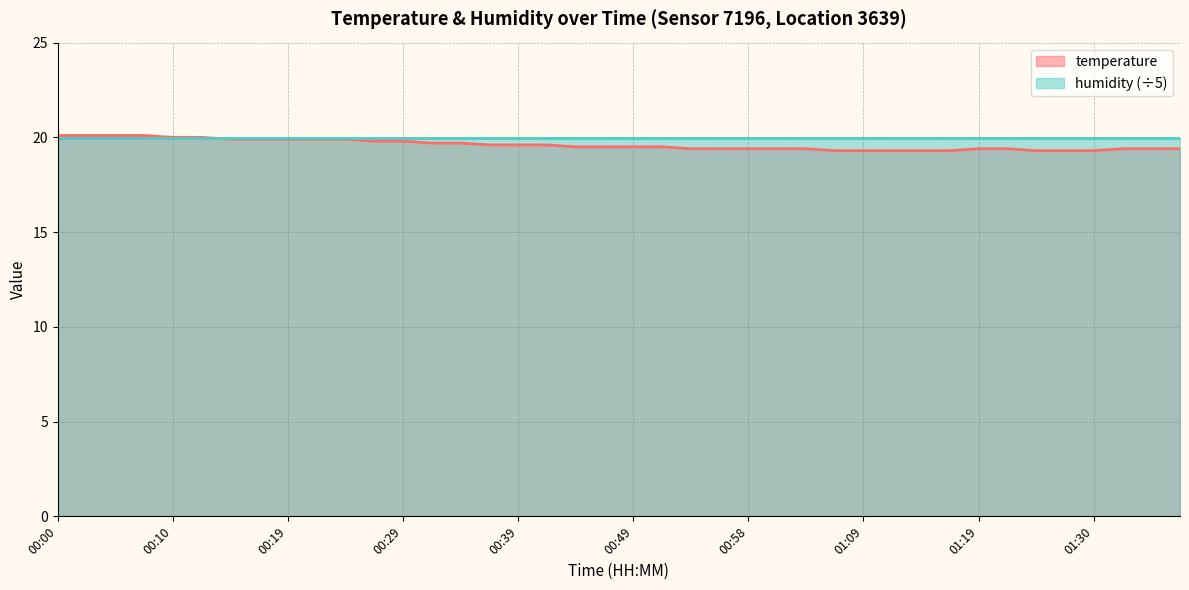

What is the maximum value shown in the chart?

20.1